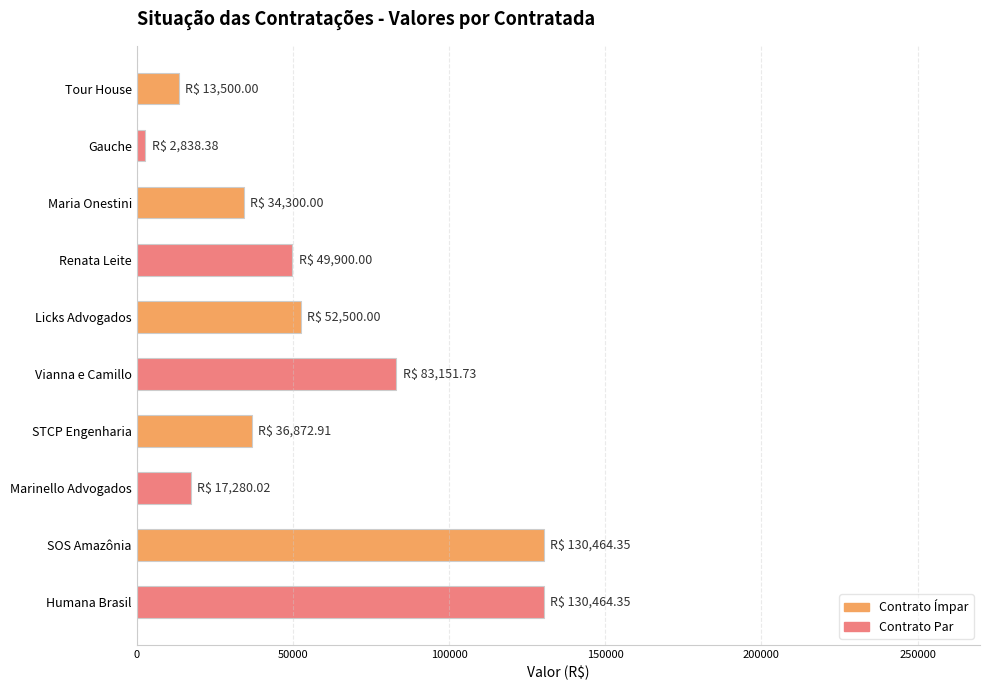

What is the approximate value at SOS Amazônia?

130464.4